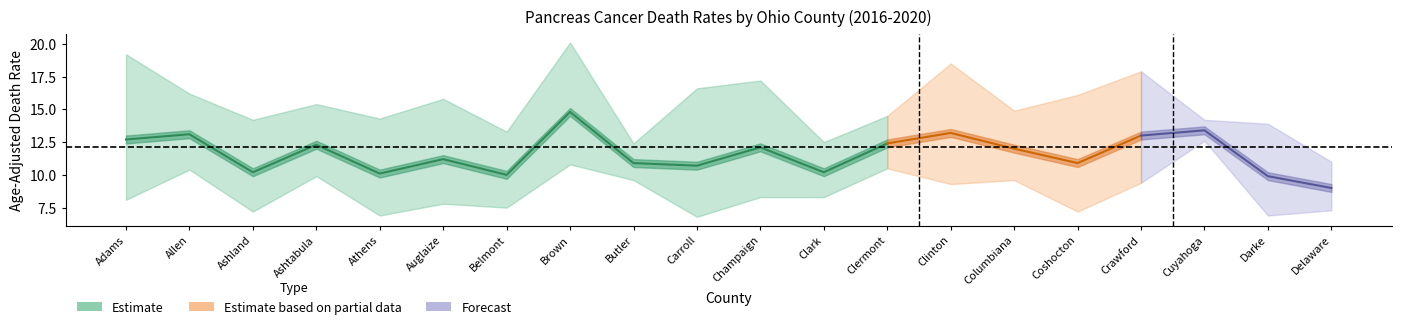

At which category does Upper CI reach its first local peak?

Ashtabula